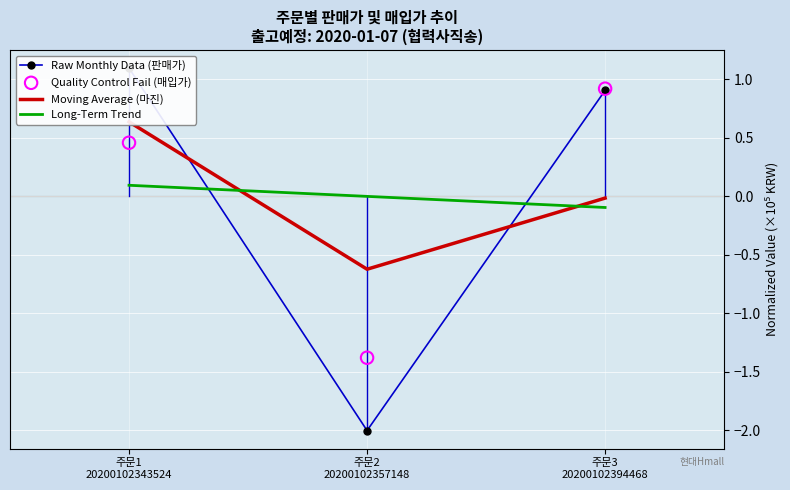

What is the total value across all series at 주문1 20200102343524?

1.6